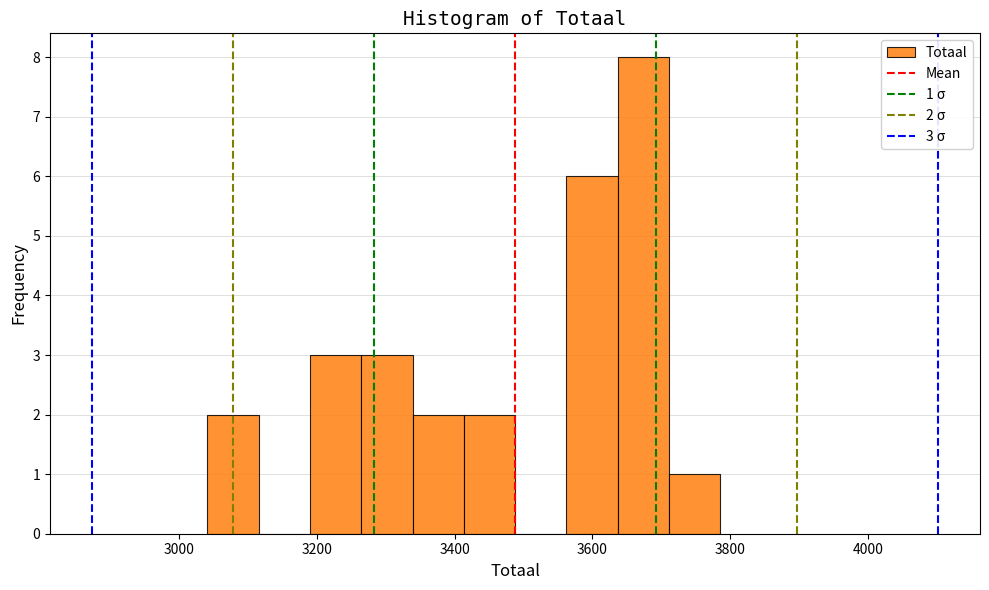

Around what value on the x-axis is the tallest bar? Give the approximate position of its centre, as read against the axis.

3680